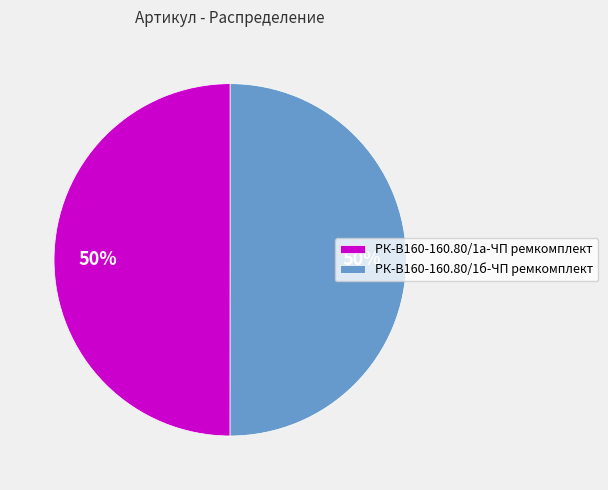

Combined, do РК-В160-160.80/1б-ЧП ремкомплект and РК-В160-160.80/1а-ЧП ремкомплект account for over 50%?

Yes